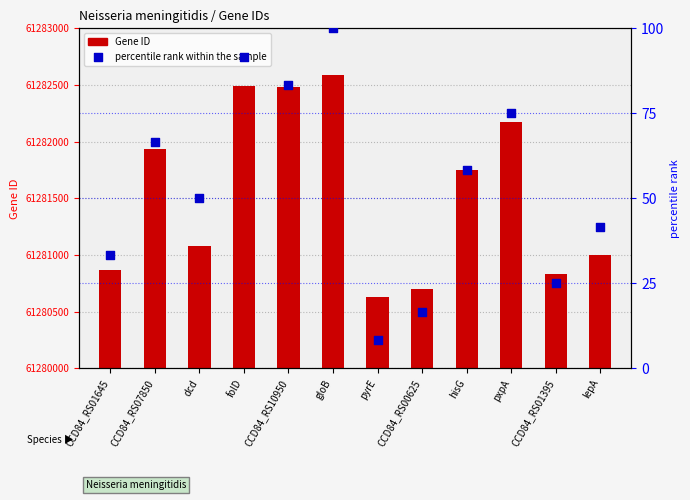

At which category is the sum across all series the highest?

gloB